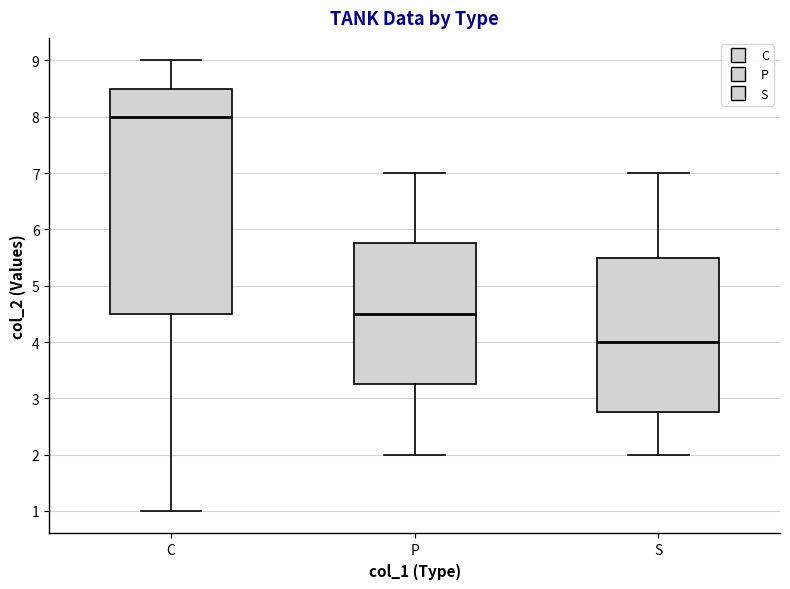

Reading left to right, transcribe this box plot: for each box, give where its median line is, the range the box spans, and where its two whiskers end, as read against the y-axis. The values are not printed on the chart, so give them approximately, as read against the axis.

C: median 8.0, box 4.5 to 8.5, whiskers 1.0 to 9.0
P: median 4.5, box 3.3 to 5.8, whiskers 2.0 to 7.0
S: median 4.0, box 2.8 to 5.5, whiskers 2.0 to 7.0